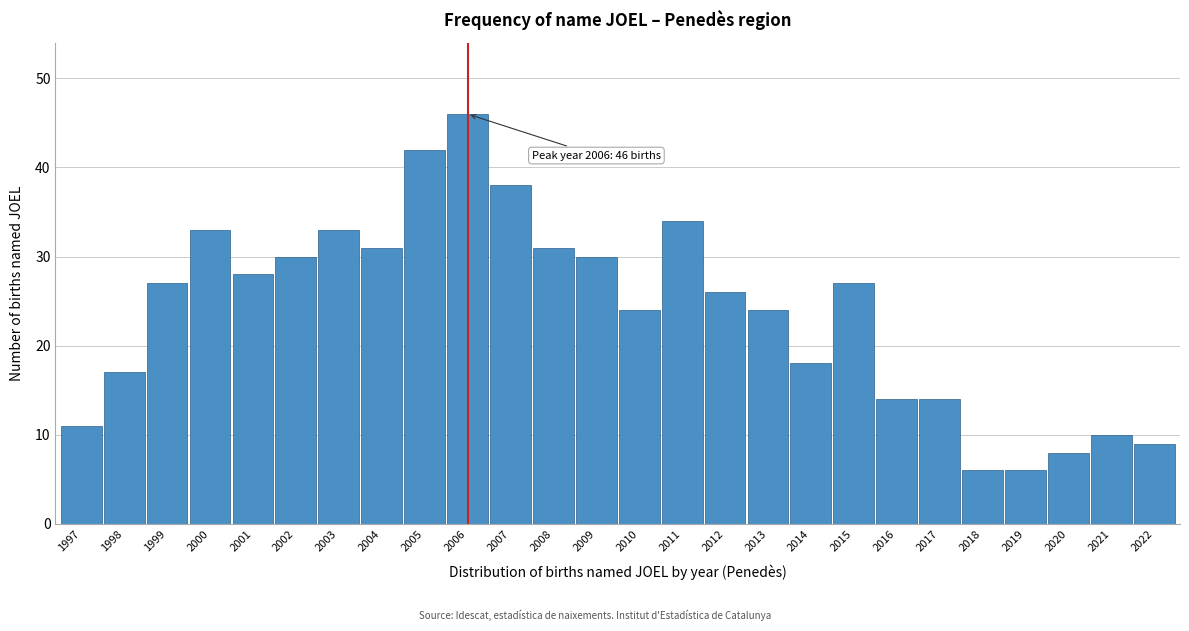

Reading right to left, list all the values displayed in this chart.

2022=9	2021=10	2020=8	2019=6	2018=6	2017=14	2016=14	2015=27	2014=18	2013=24	2012=26	2011=34	2010=24	2009=30	2008=31	2007=38	2006=46	2005=42	2004=31	2003=33	2002=30	2001=28	2000=33	1999=27	1998=17	1997=11